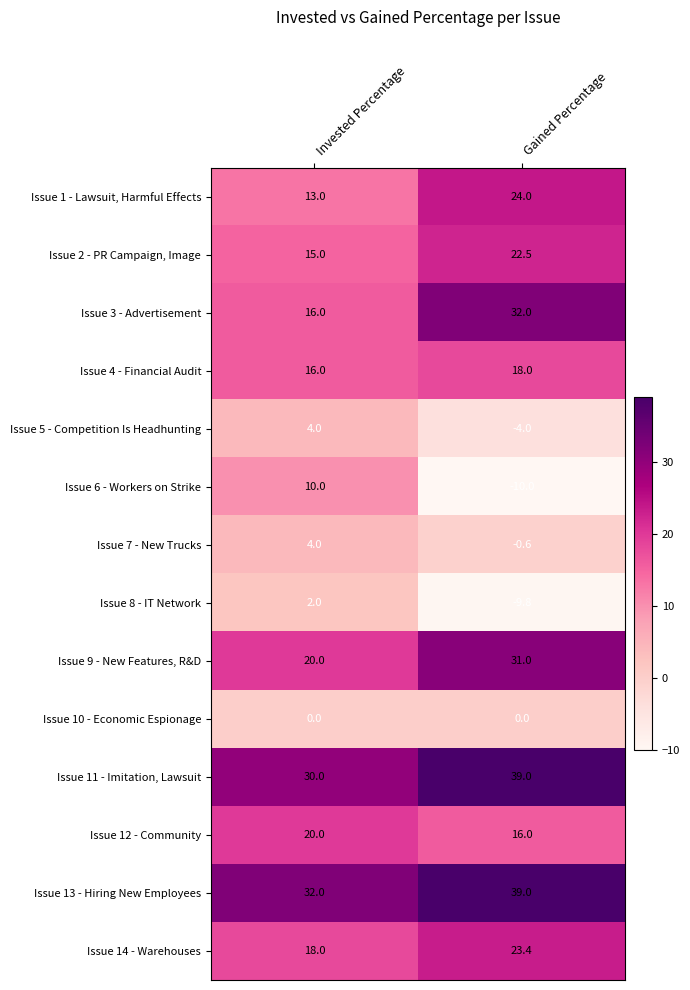

What is the total value across all series at Invested Percentage?

200.0